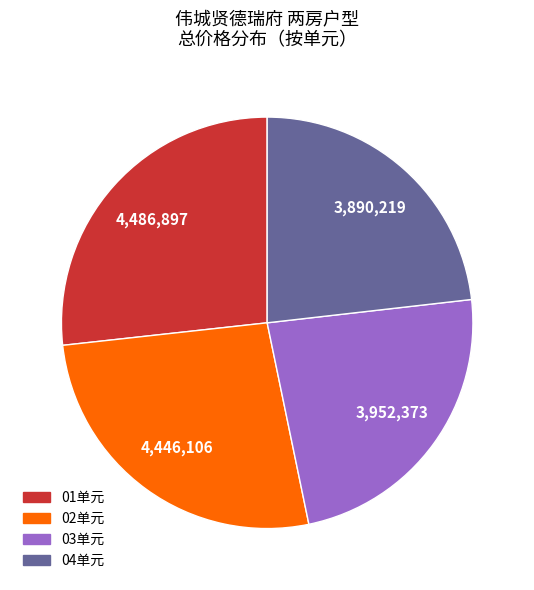

Is there any slice that represents more than half of the pie?

No